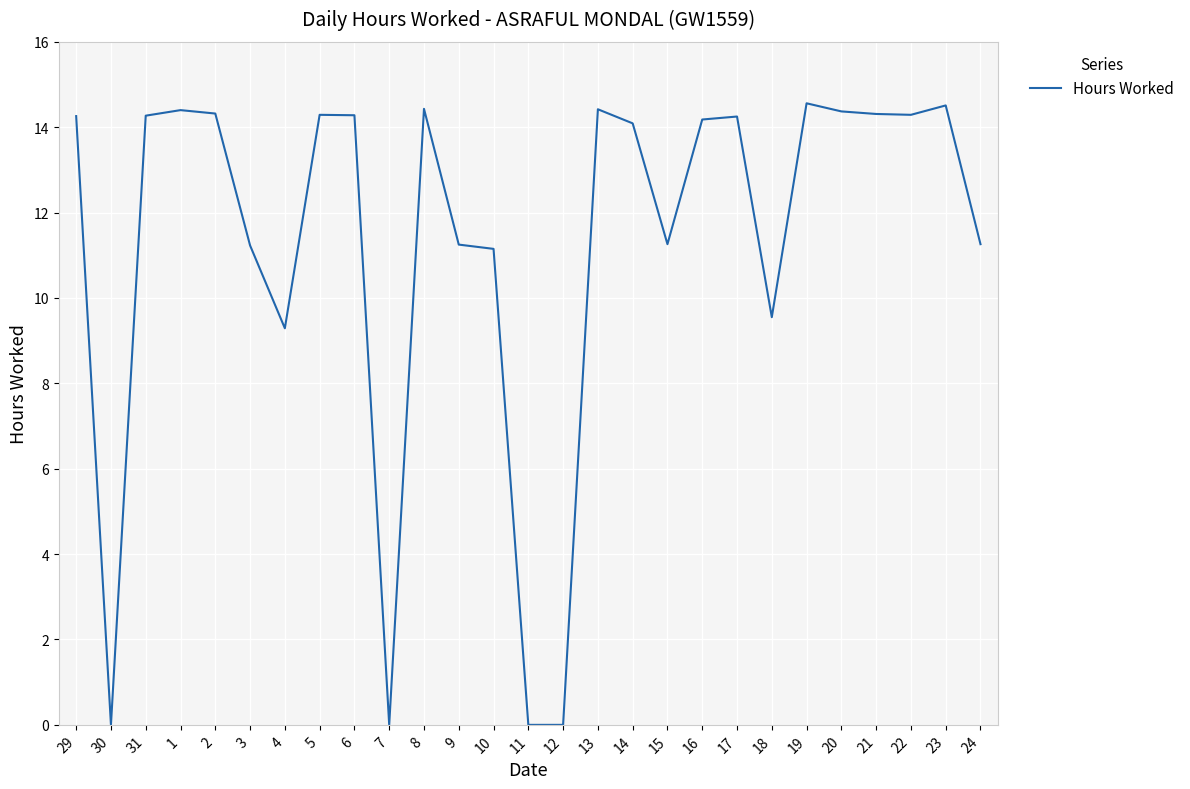

True or false: the data shows 21.7 at 20.

False